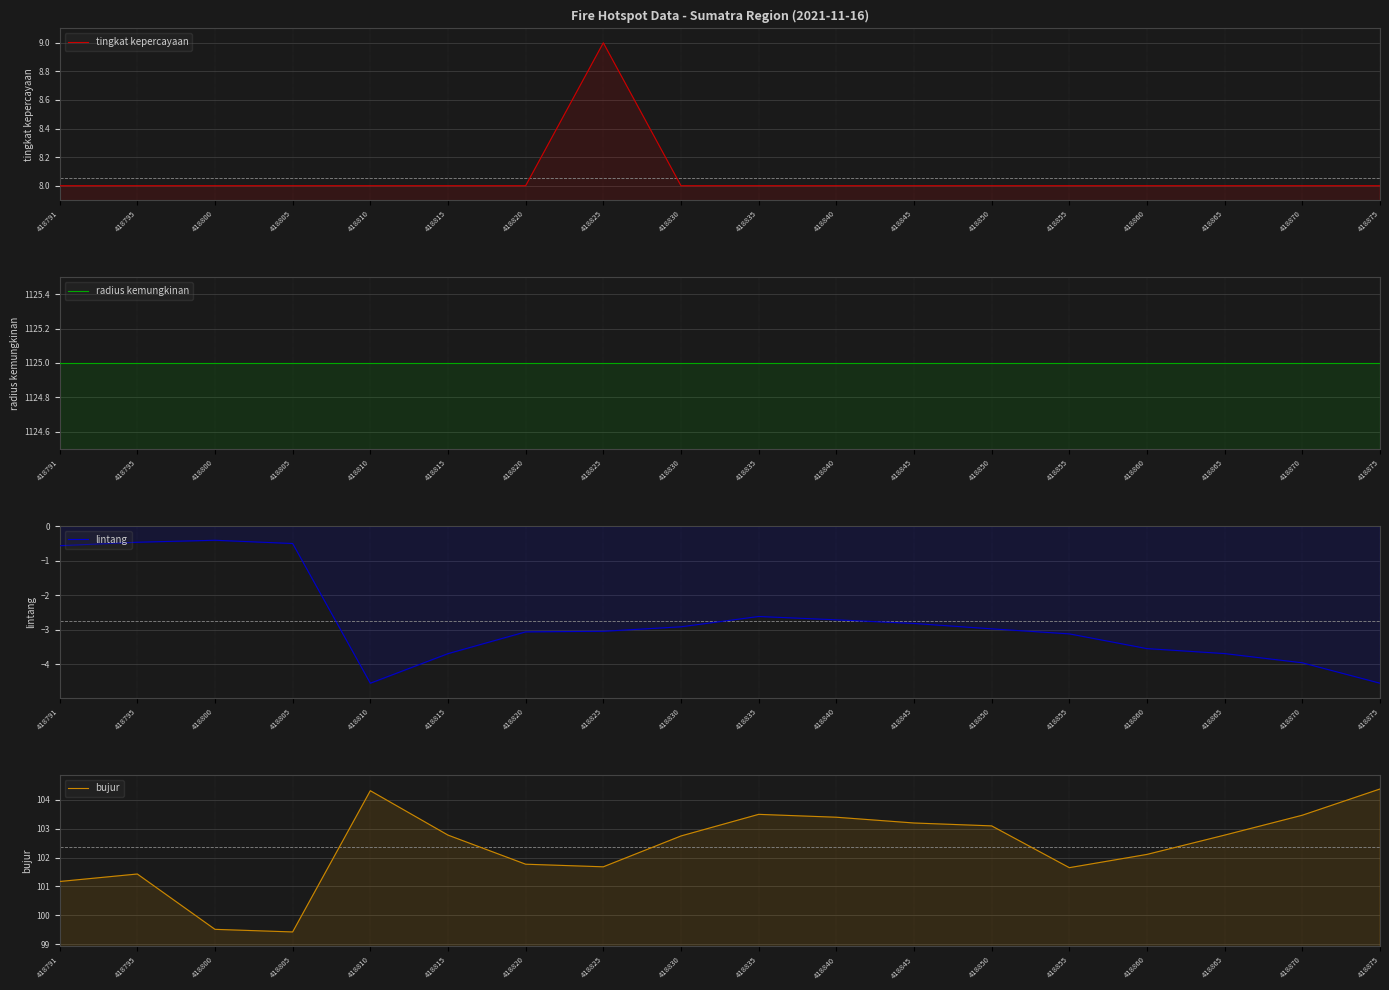

How many distinct data groups are displayed?

4